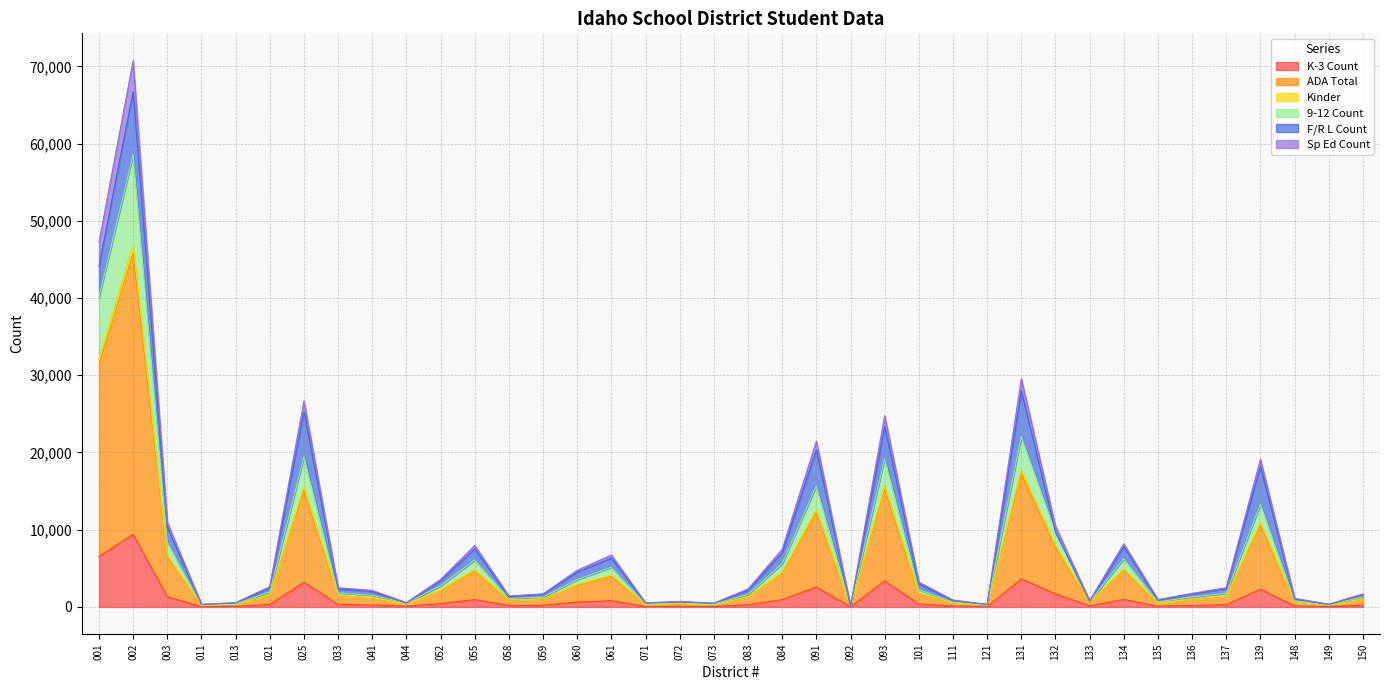

At how many categories does at least one series exceed 10256?

9